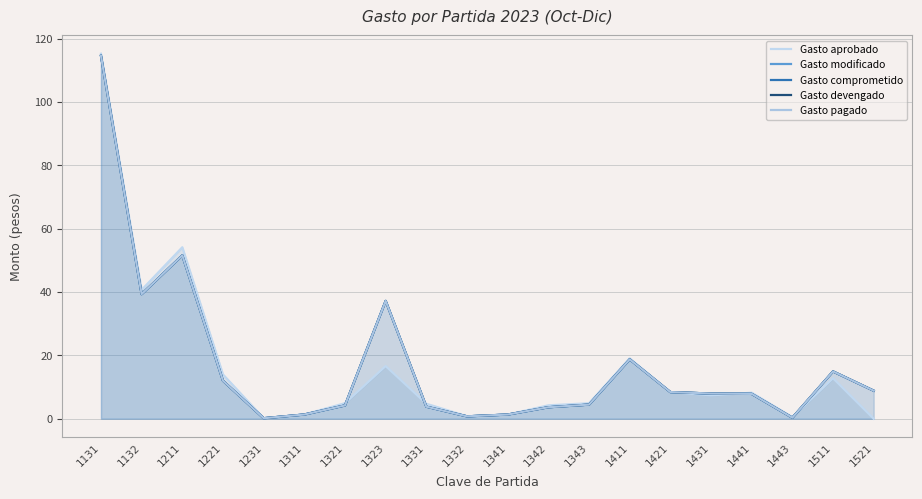

Does the chart display data point markers on the line(s)?

No